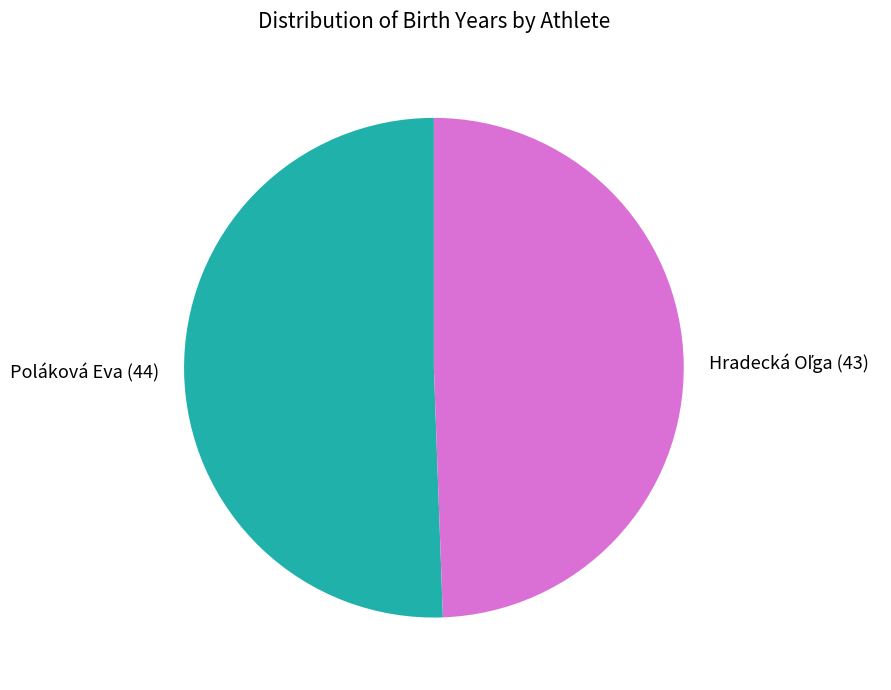

Is there a majority slice in this chart?

Yes